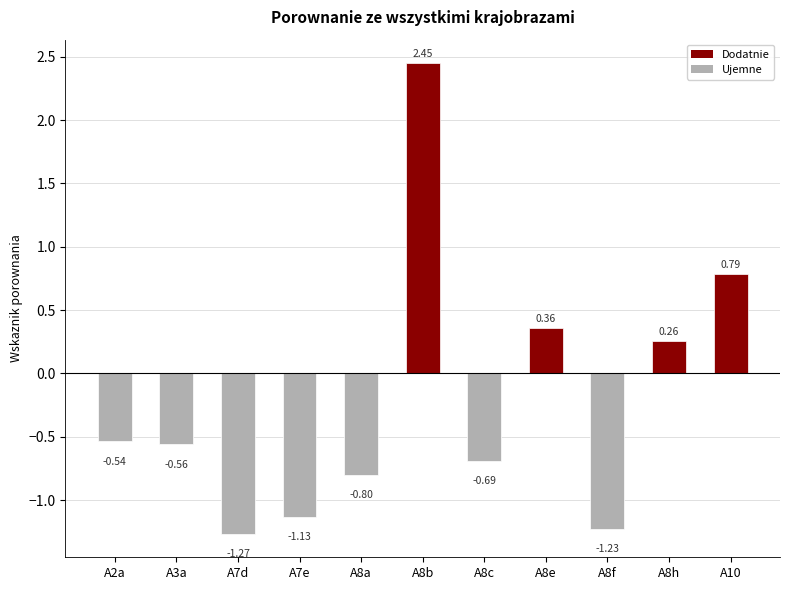

What is the label of the 3rd bar from the left?

A7d